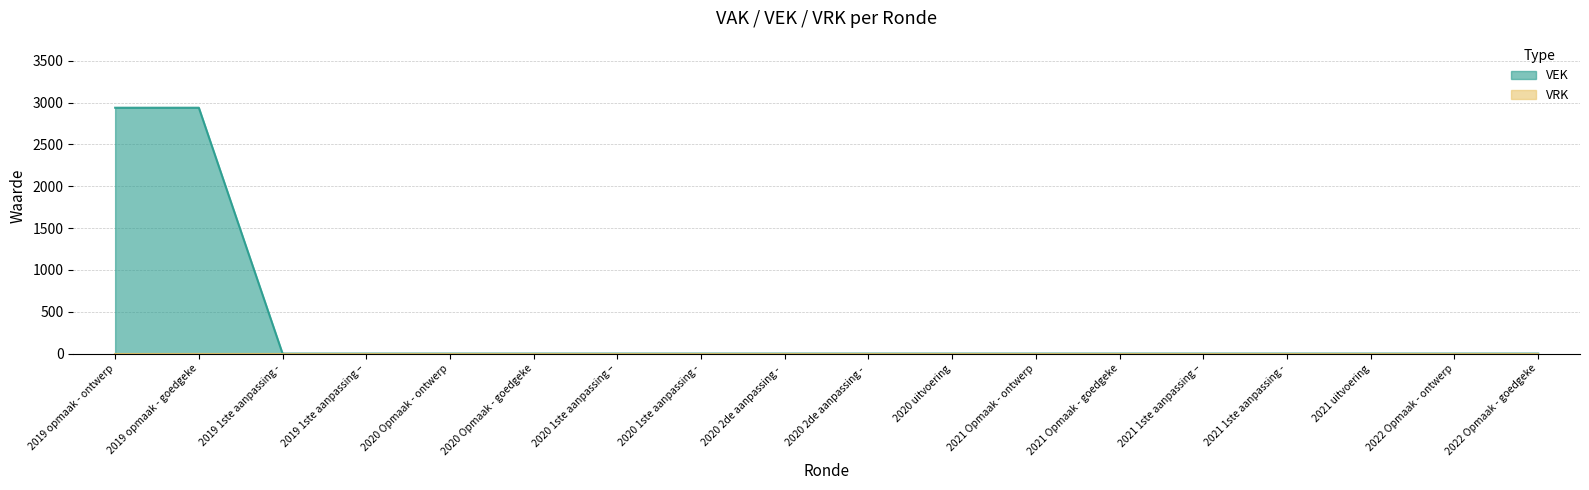

True or false: the data has more than 2 interior local peaks.

False